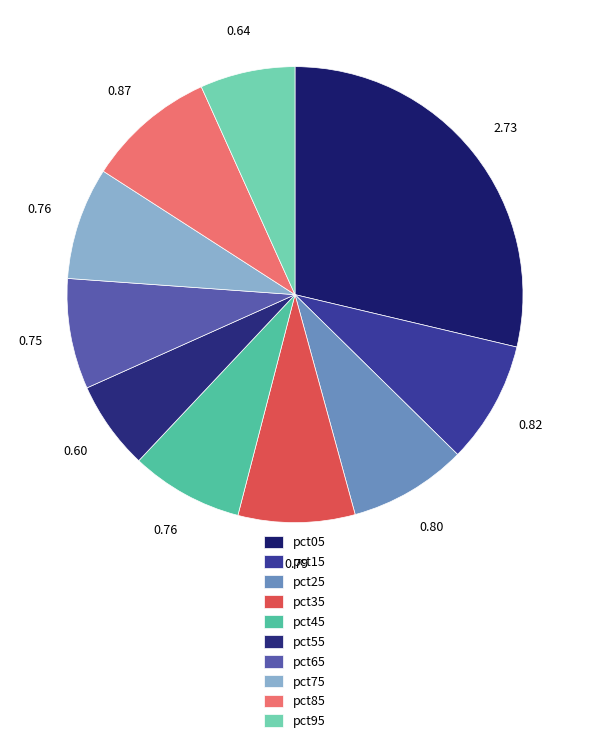

Rank the categories by value from highest to lowest.

pct05, pct85, pct15, pct25, pct35, pct45, pct75, pct65, pct95, pct55